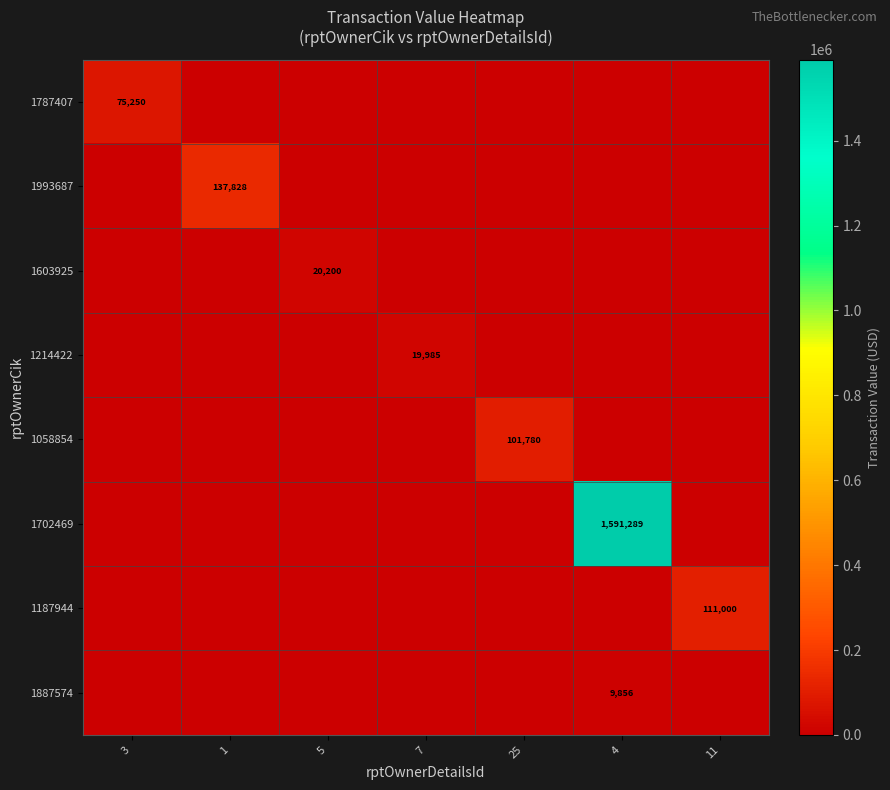

Is it true that 1187944 equals 111000 at 11?

True